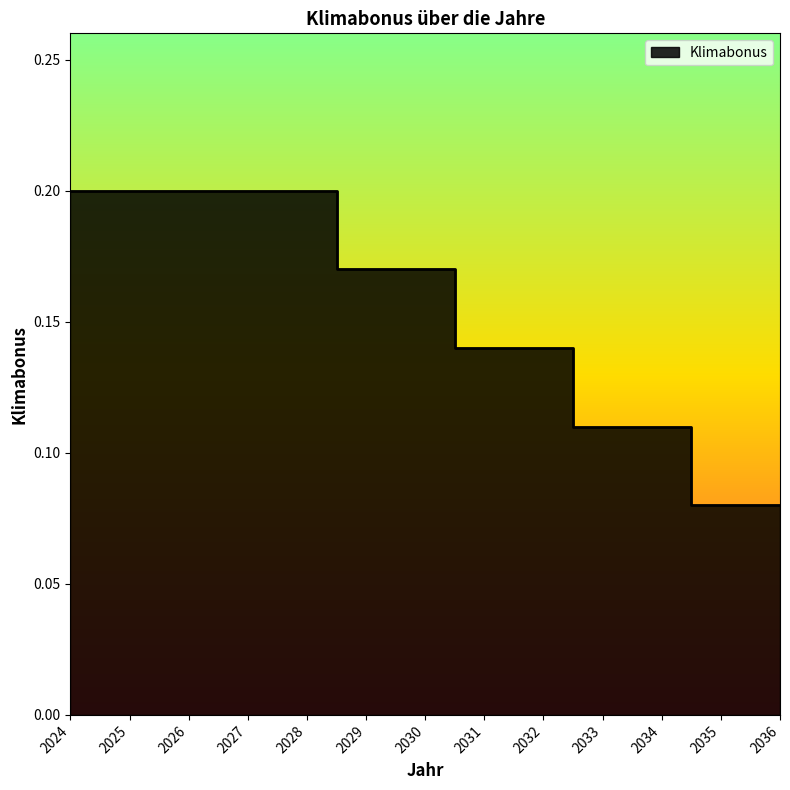

Between 2027 and 2035, which is larger?

2027